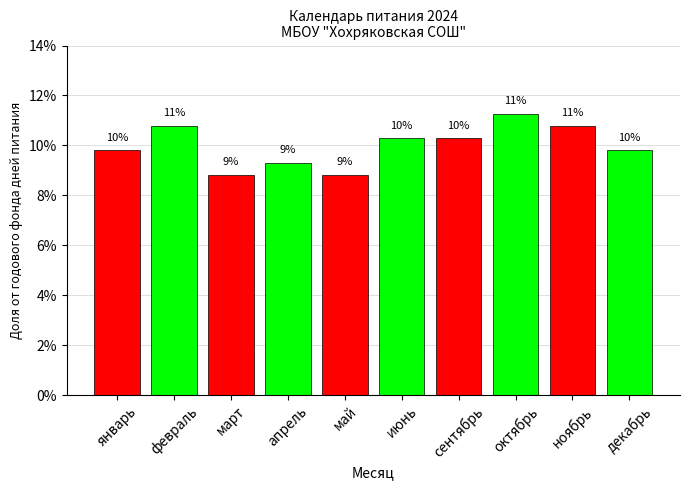

What is the change in value from март to декабрь?

+1.0